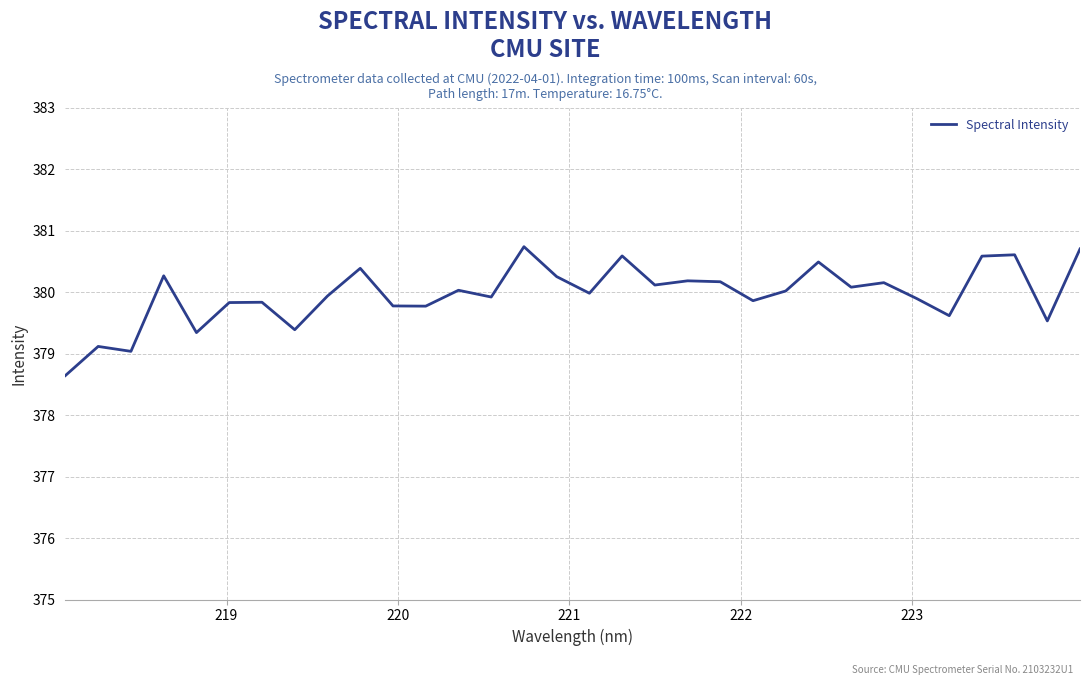

What is the average value?

380.0